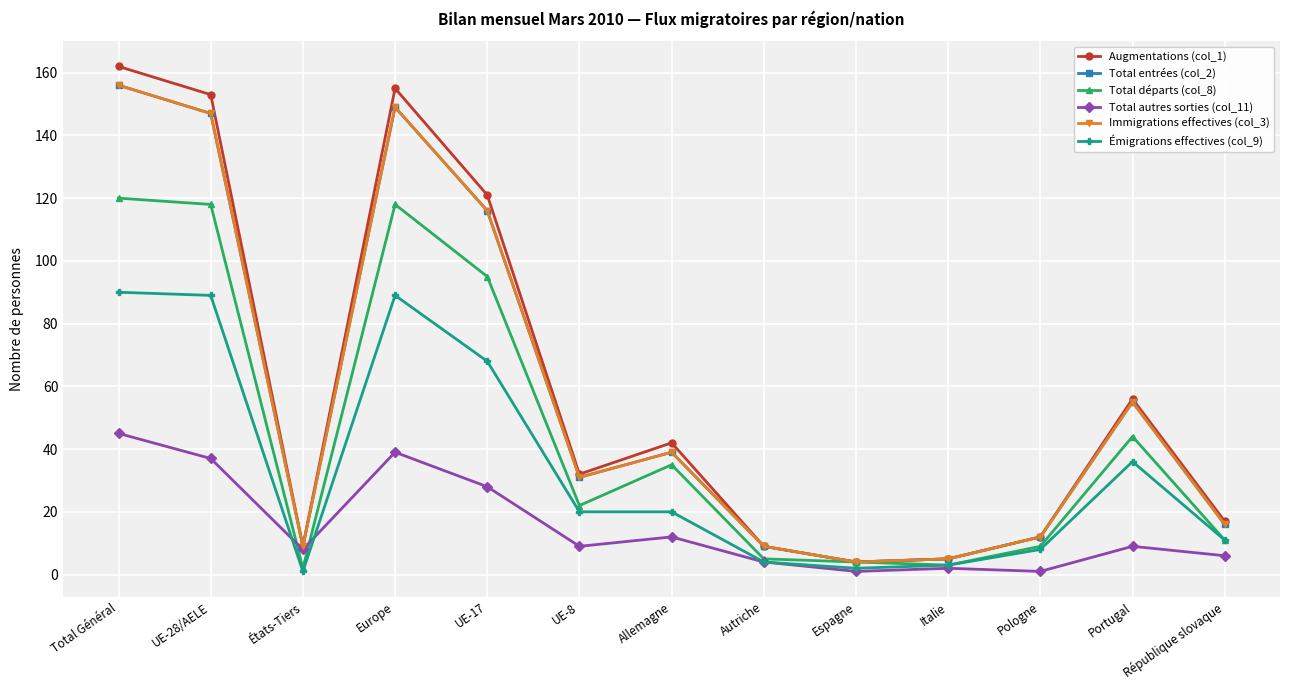

Is it true that Total autres sorties (col_11) equals 4 at Autriche?

True